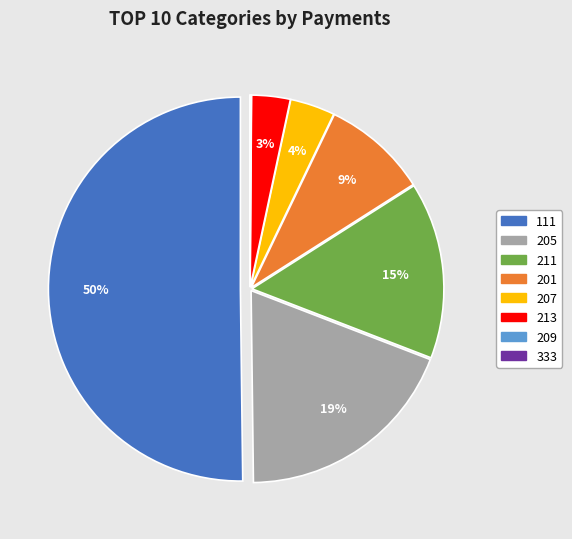

Combined, do 111 and 205 account for over 50%?

Yes